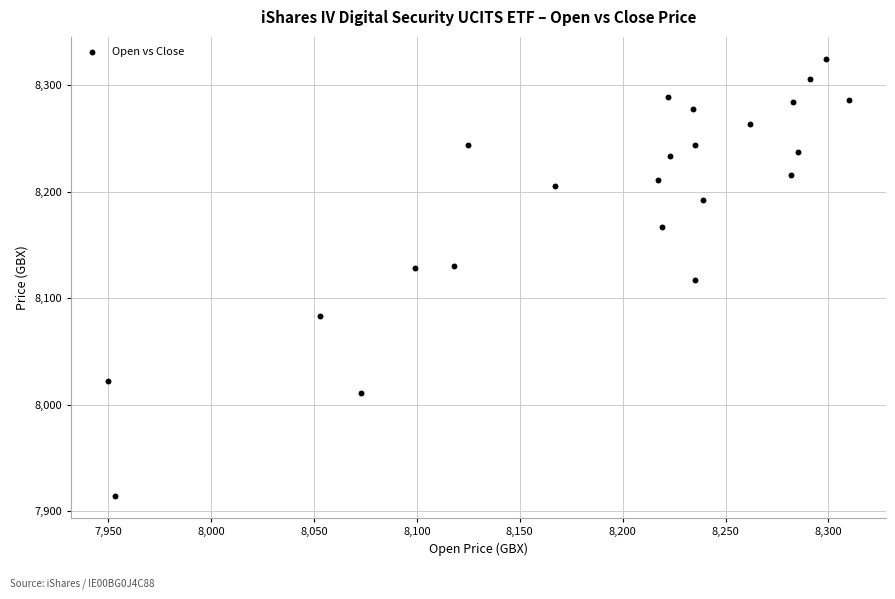

What is the range of Y values (max minus min)?

411